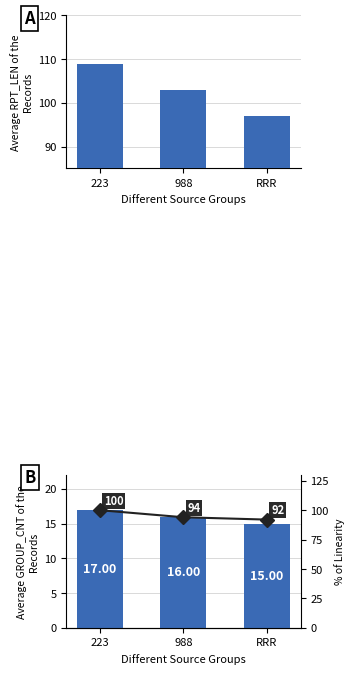

How many data points in % Linearity are above 94?

1